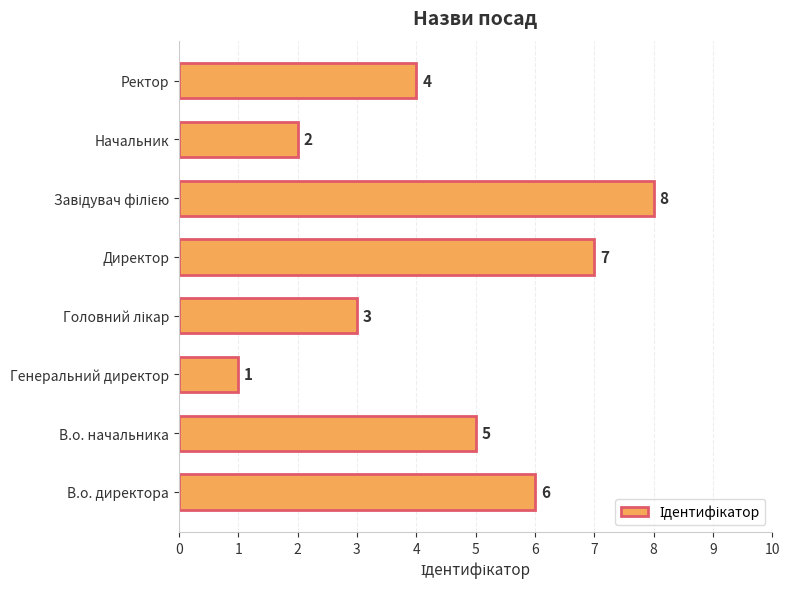

Reading top to bottom, what are all the values shown in this chart?

4	2	8	7	3	1	5	6